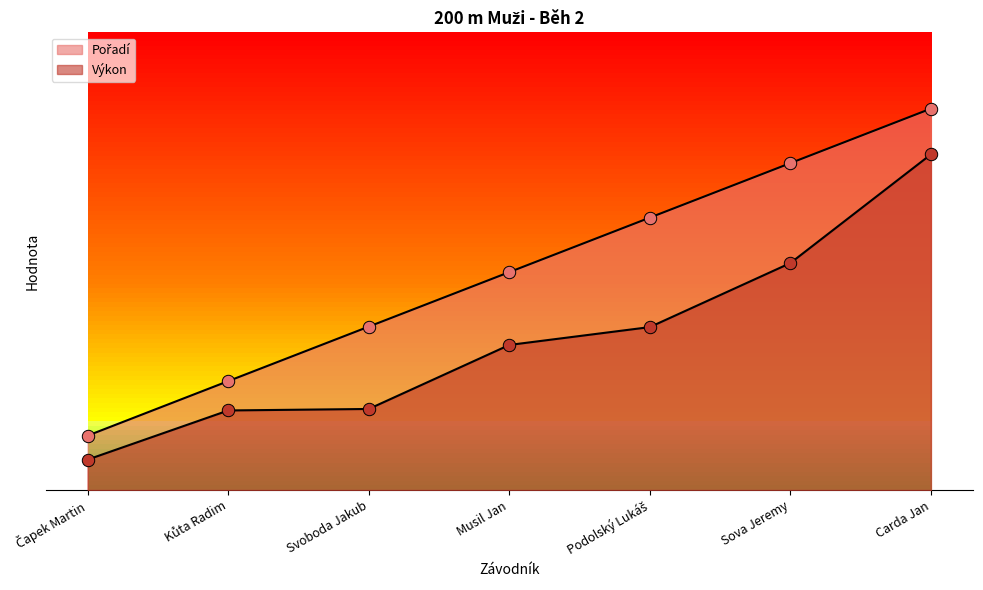

Which series has the largest Y range (max minus min)?

Pořadí